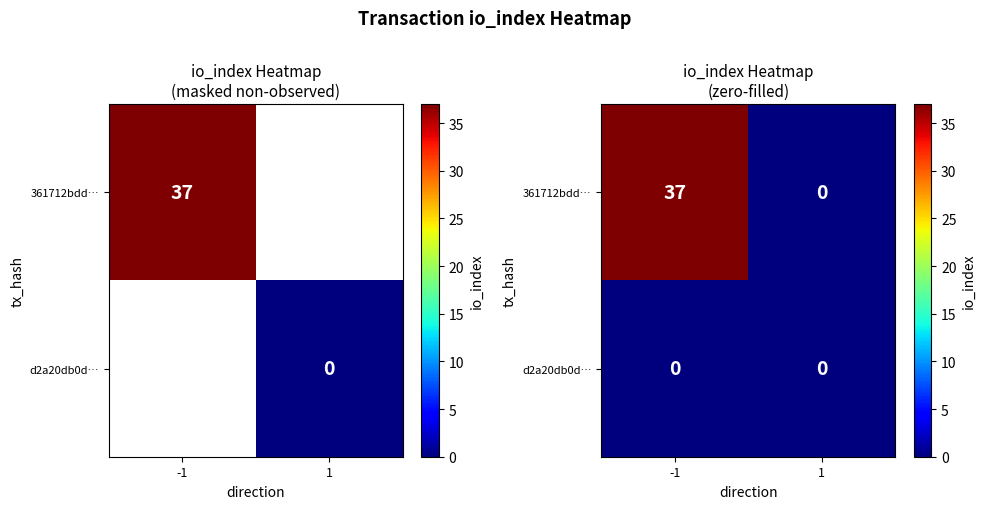

Which has a higher value, -1 or 1?

-1